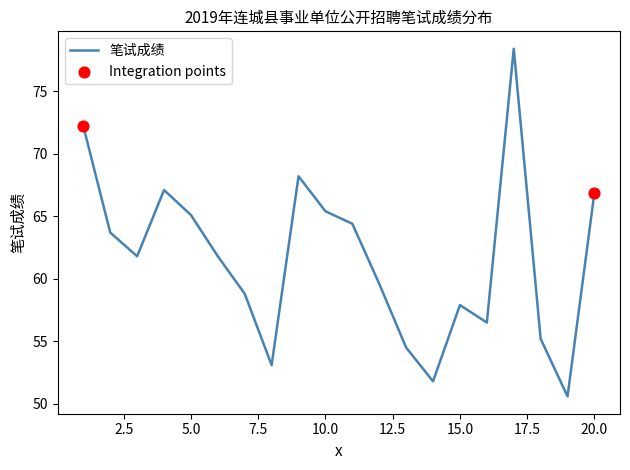

What is the maximum value shown in the chart?

78.4